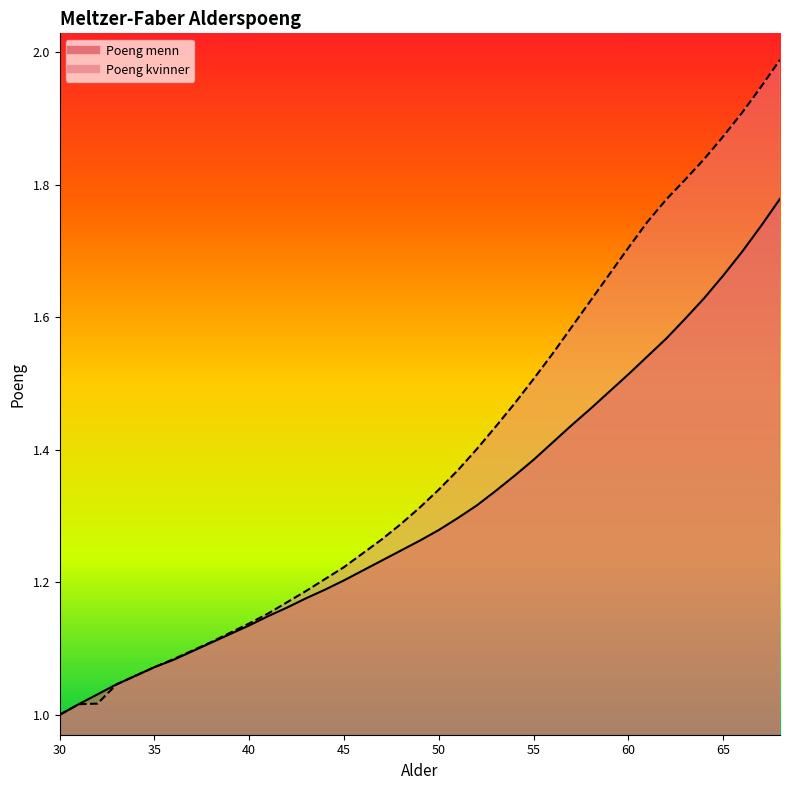

At which label does Poeng kvinner reach its peak?

68